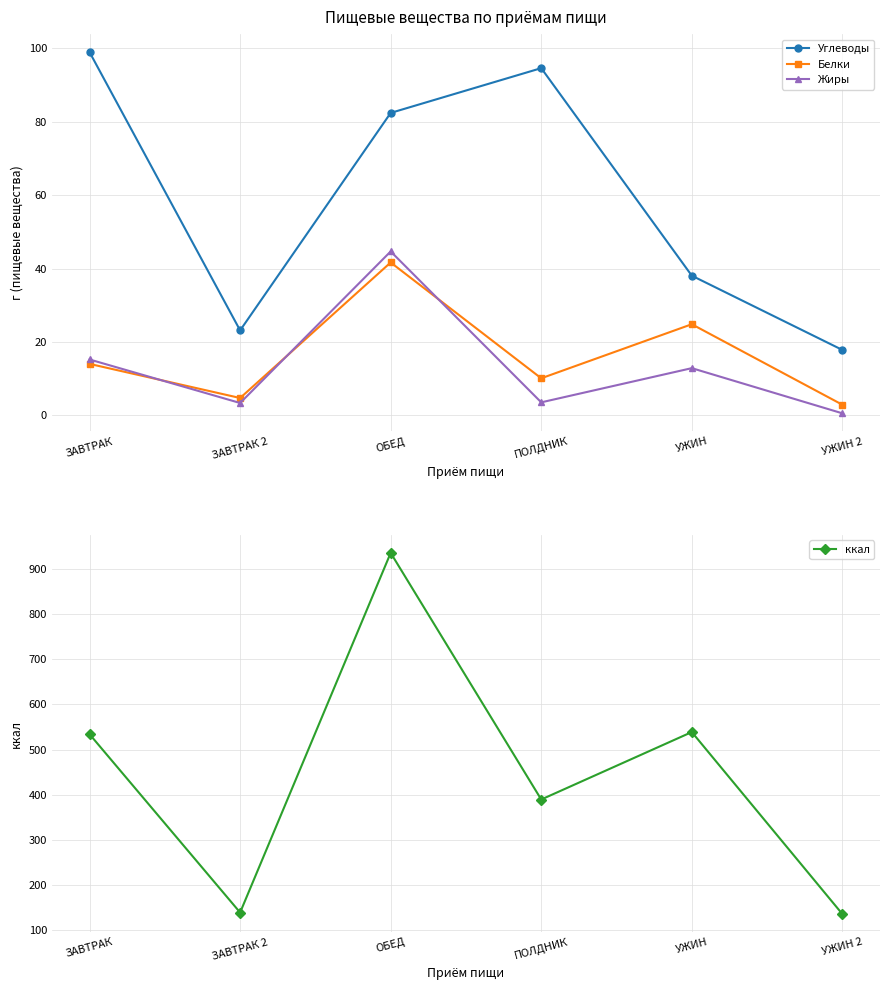

How many data points does each series have?

6